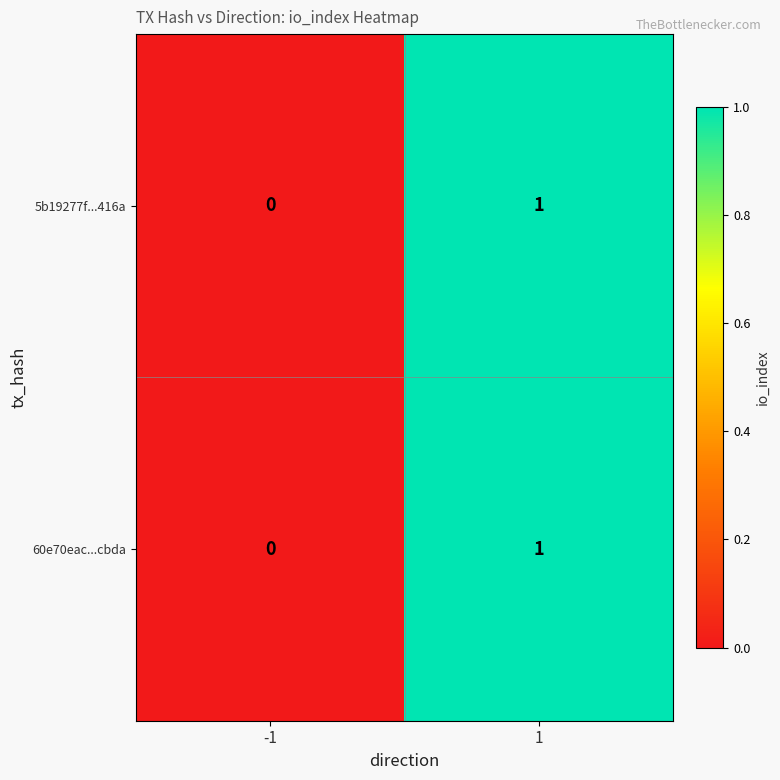

The 5b19277f...416a series shows 1 at 1. True or false?

True